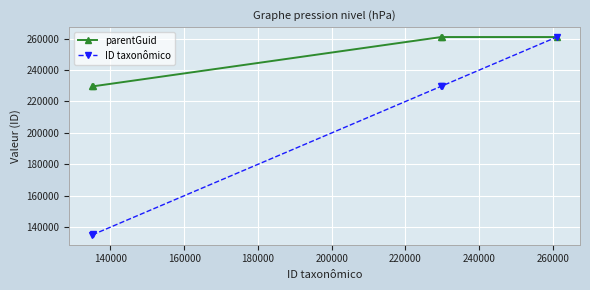

Which series has the largest range (max minus min)?

ID taxonômico